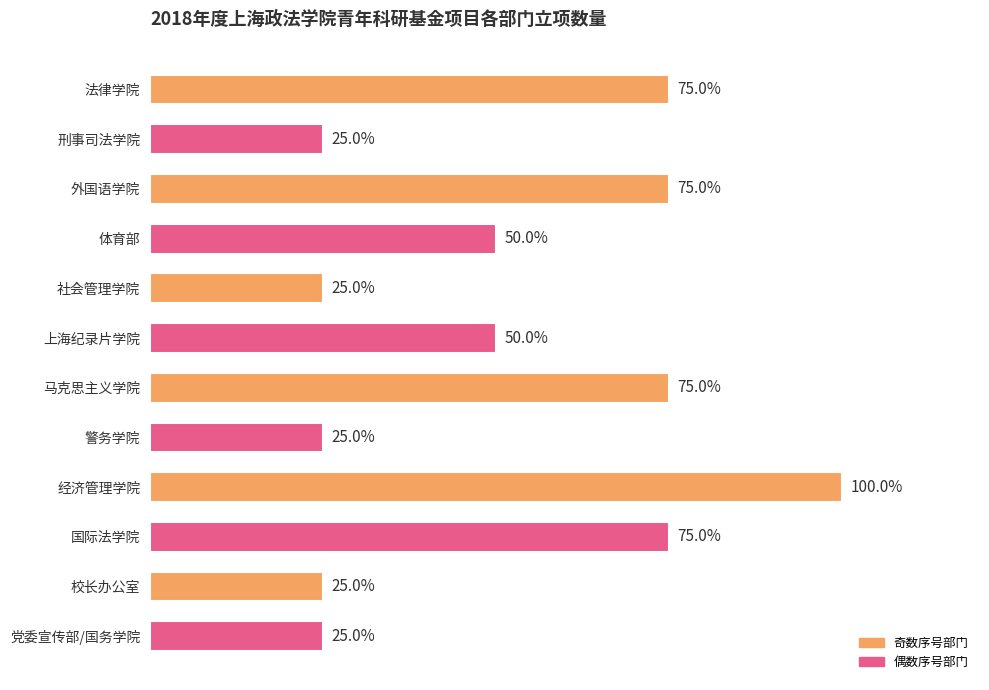

List the labels in order of value, largest first.

经济管理学院, 法律学院, 外国语学院, 马克思主义学院, 国际法学院, 体育部, 上海纪录片学院, 刑事司法学院, 社会管理学院, 警务学院, 校长办公室, 党委宣传部/国务学院